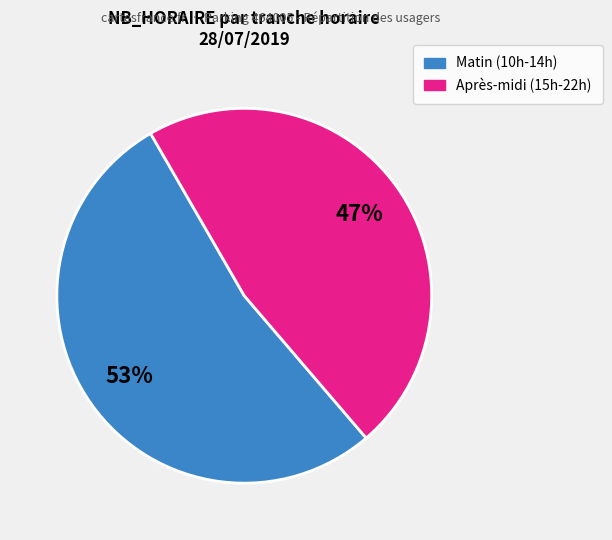

Does any single category account for the majority?

Yes